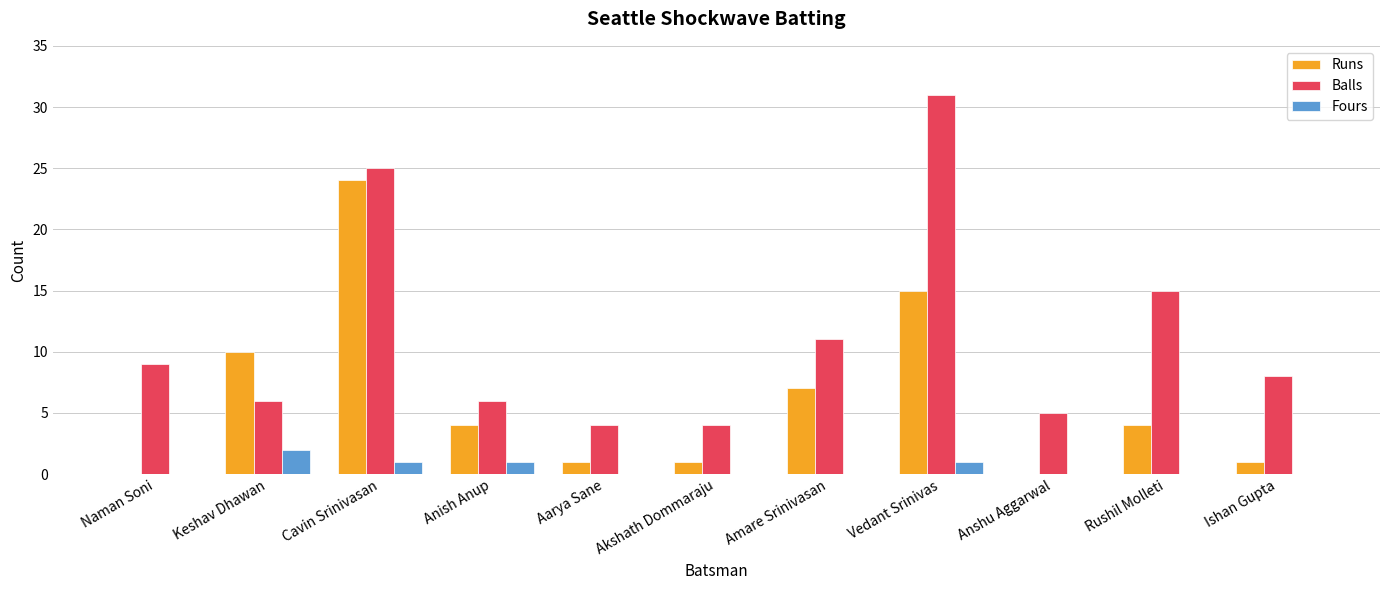

At which category is the sum across all series the highest?

Cavin Srinivasan